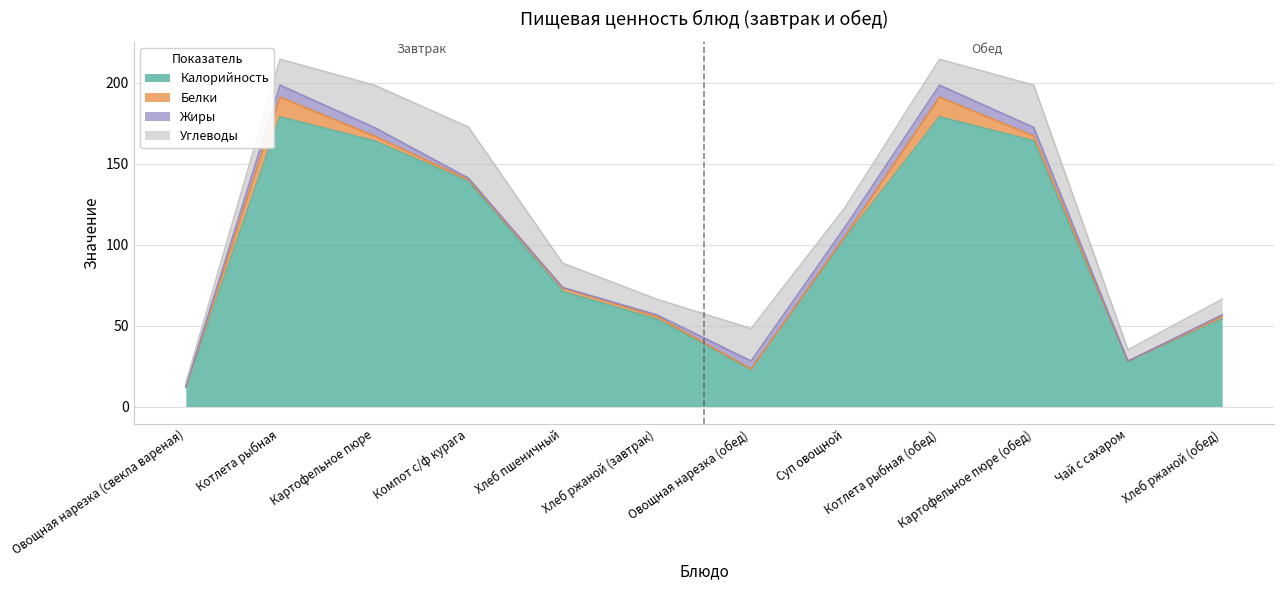

Is it true that Калорийность equals 16.6 at Овощная нарезка (свекла вареная)?

False